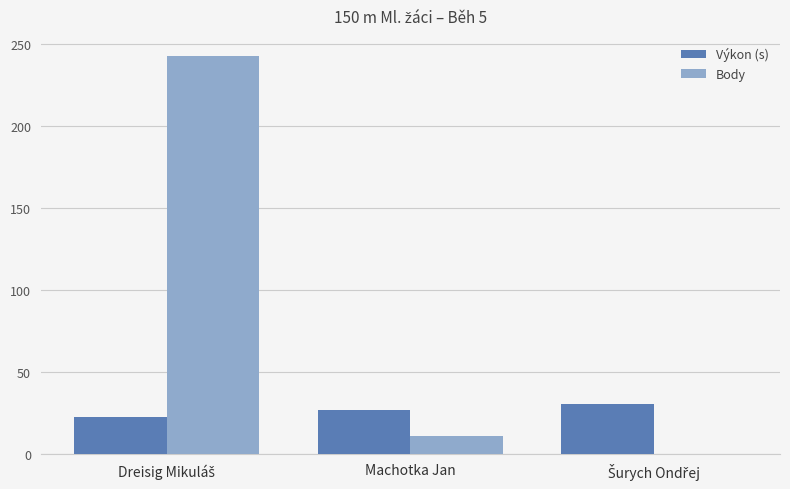

How many groups of bars are there?

3